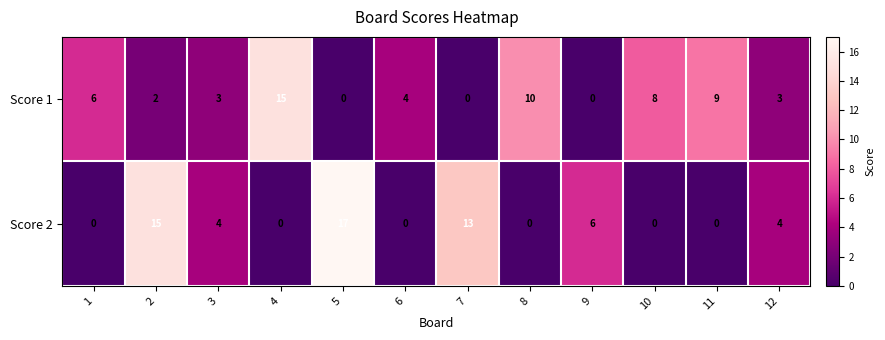

What is the approximate value of Score 2 at 2, to the nearest 10?

20